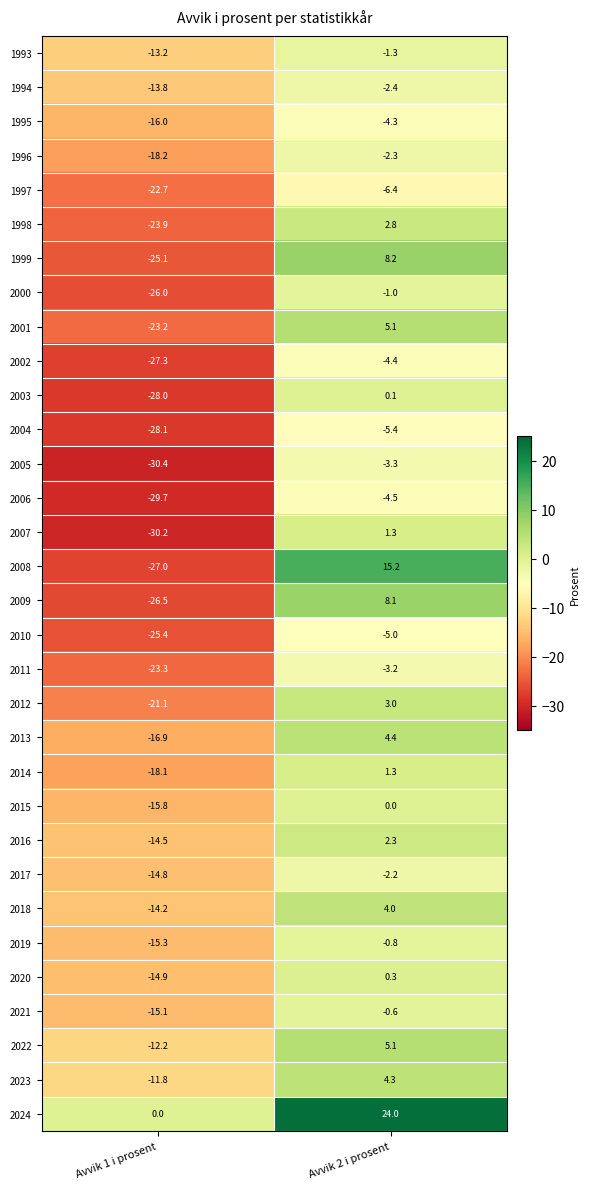

What is the smallest value displayed?

-30.4